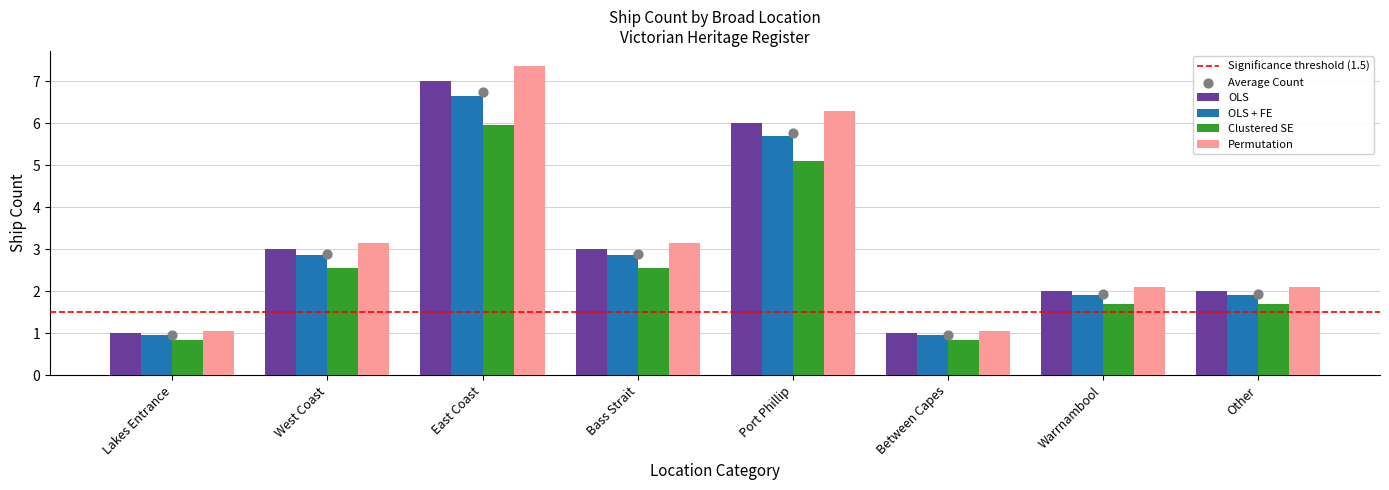

Is the value of OLS at Between Capes greater than the value of OLS + FE at West Coast?

No